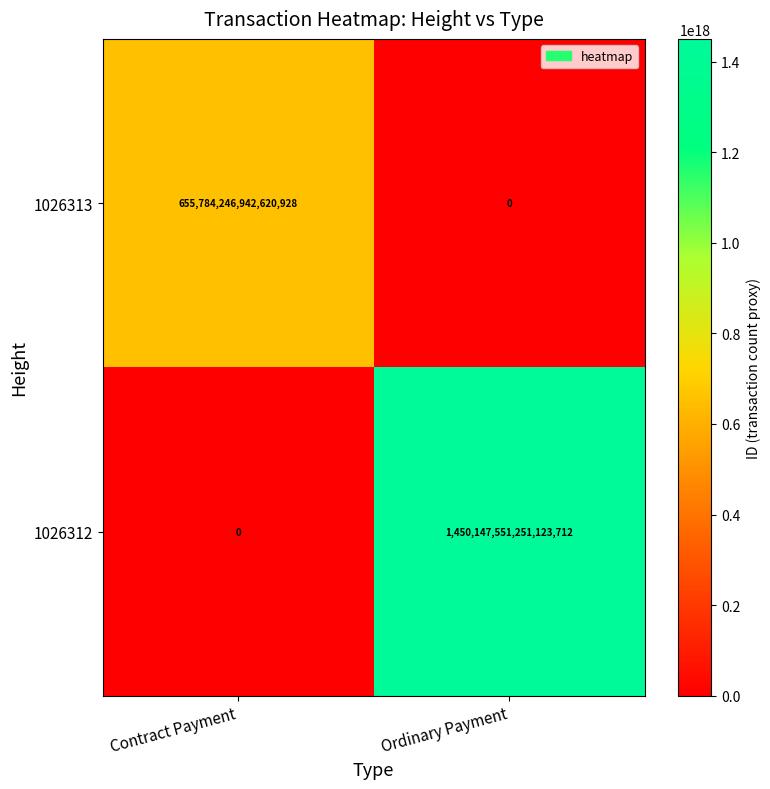

Which category has the highest value in the 1026312 series?

Ordinary Payment